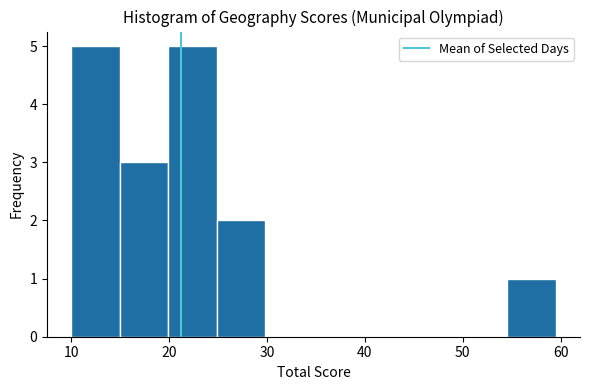

How tall is the bar that spans 15 to 20 on the x-axis? Neither the bar edges nor the heights are printed on the chart, so give them approximately, as read against the axes.

3